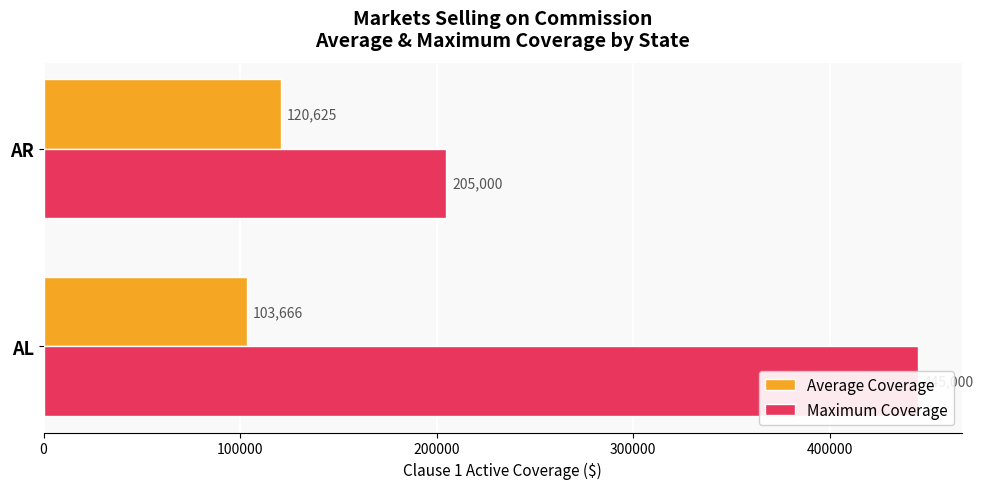

What is the value of the Average Coverage bar at the 1st from the left?

103666